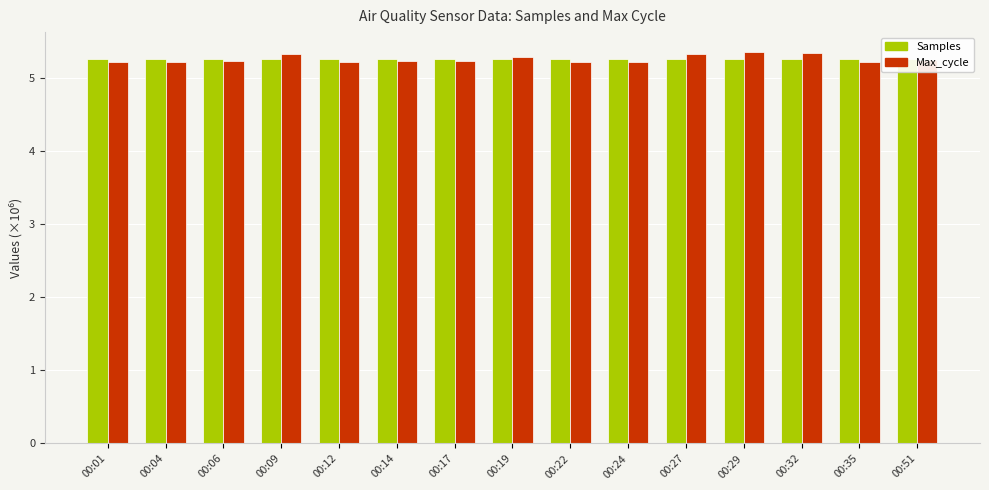

What is the minimum value shown in the chart?

5.2